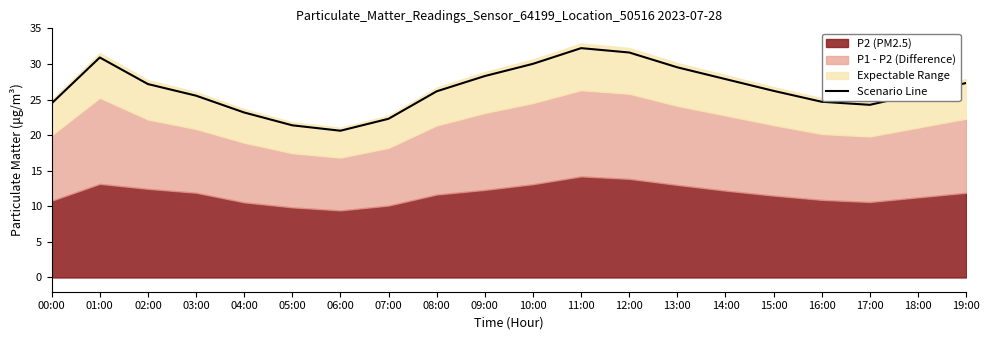

What is the label of the 7th point from the right?

13:00